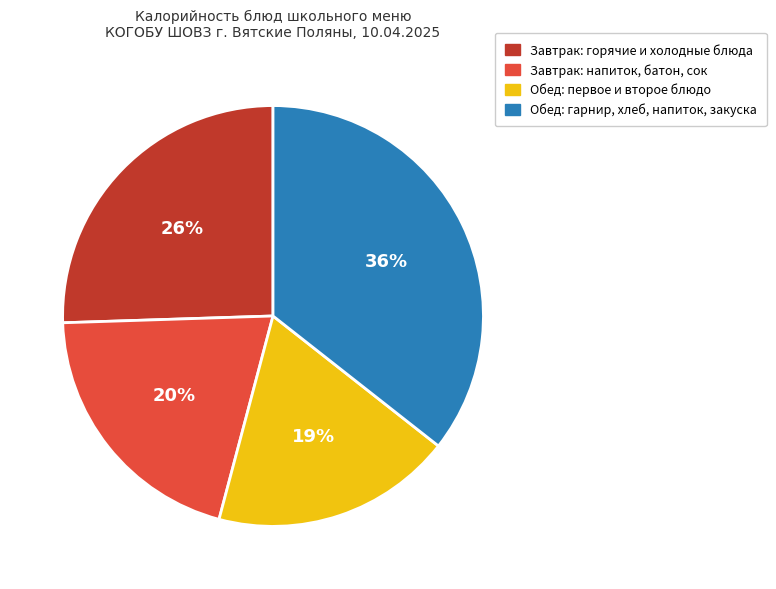

Count the number of slices in the pie.

4